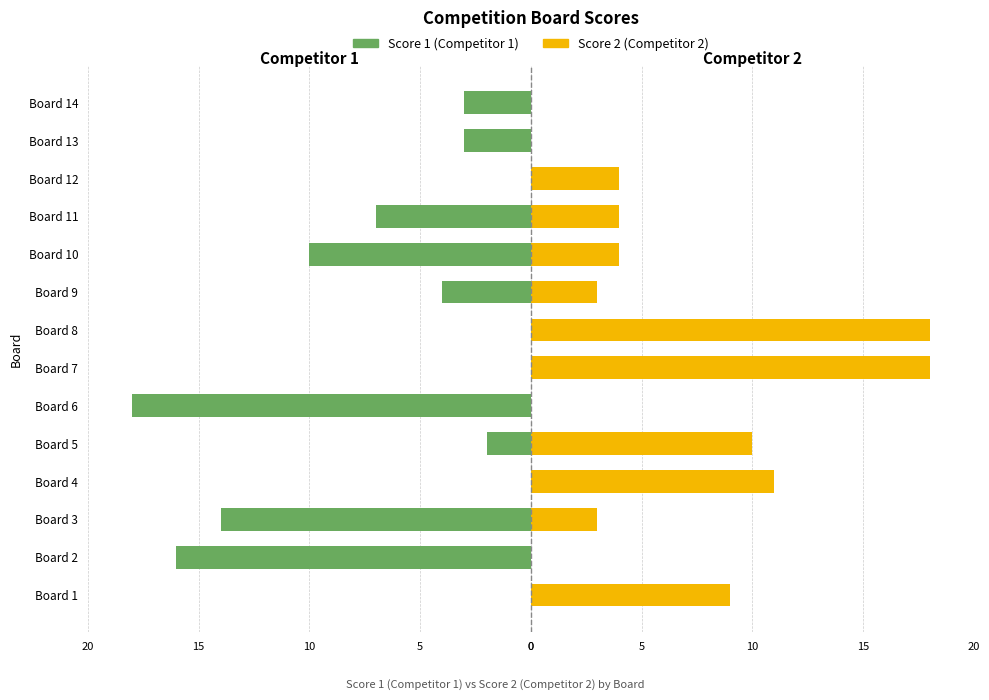

What is the smallest value displayed?

-18